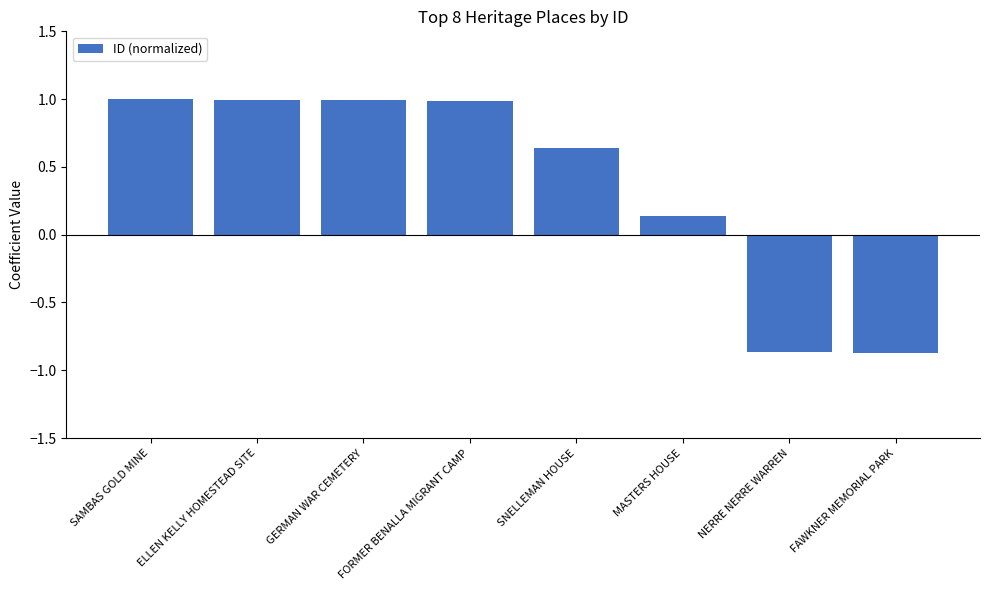

What is the greatest value displayed?

1.0